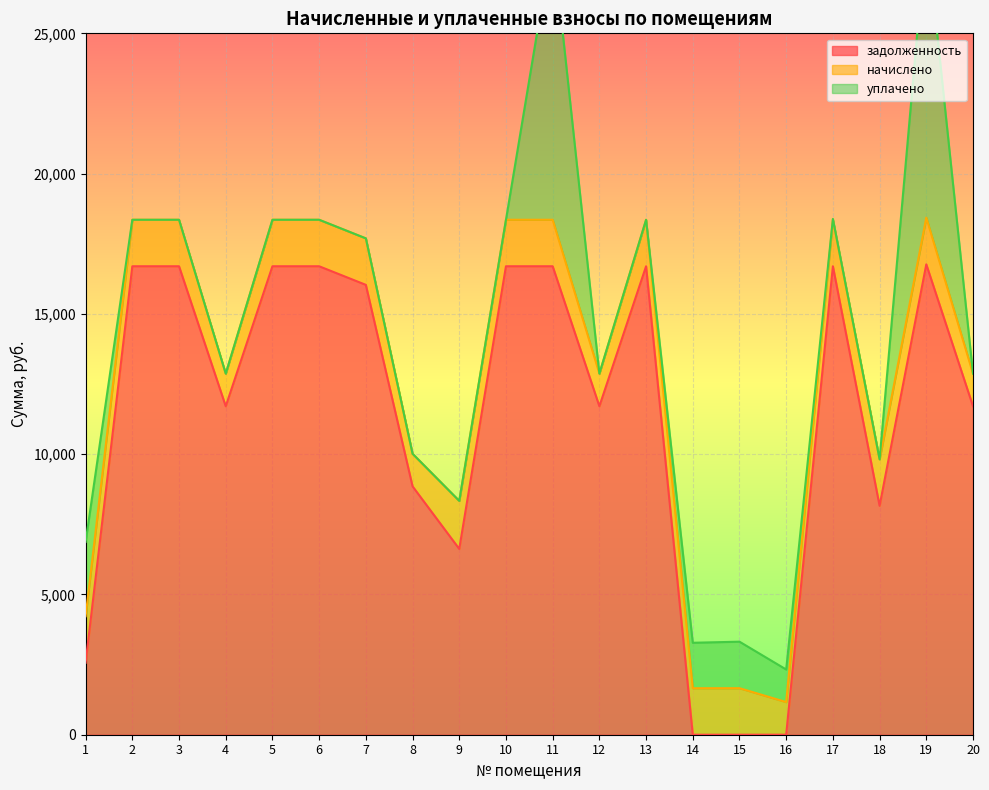

The value of задолженность at 17 is 3624.2. True or false?

False